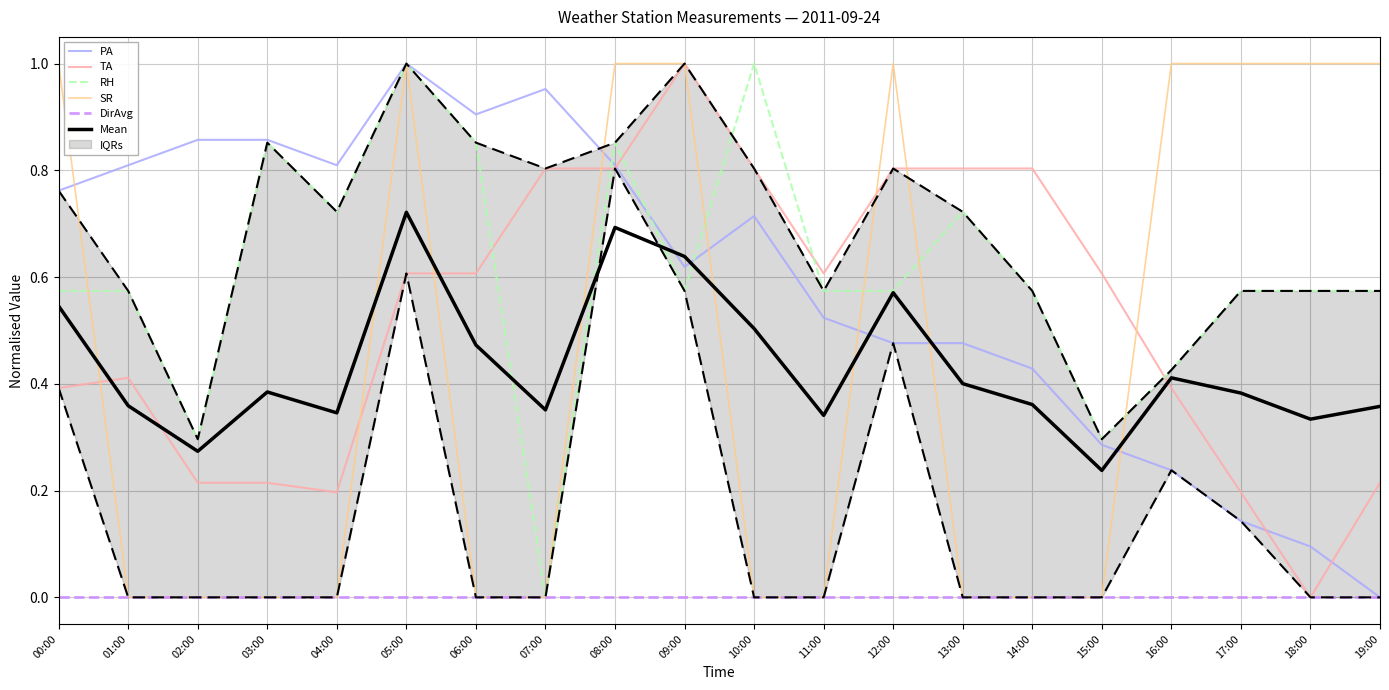

List the series in order of their peak value, highest first.

PA, TA, RH, SR, Mean, DirAvg